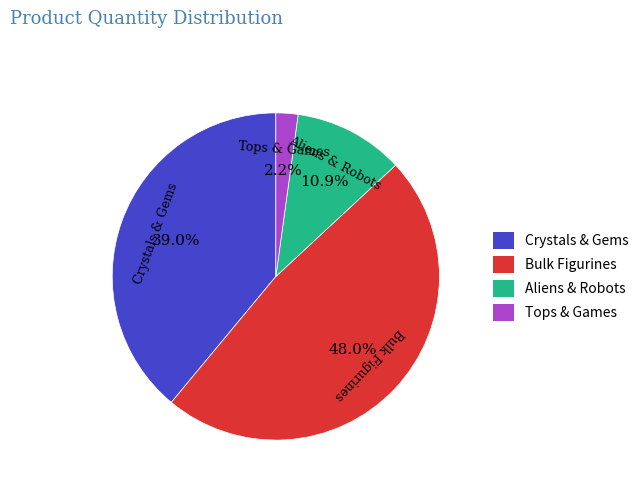

To the nearest percent, what is the difference between the largest and smallest slice percentages?

46%